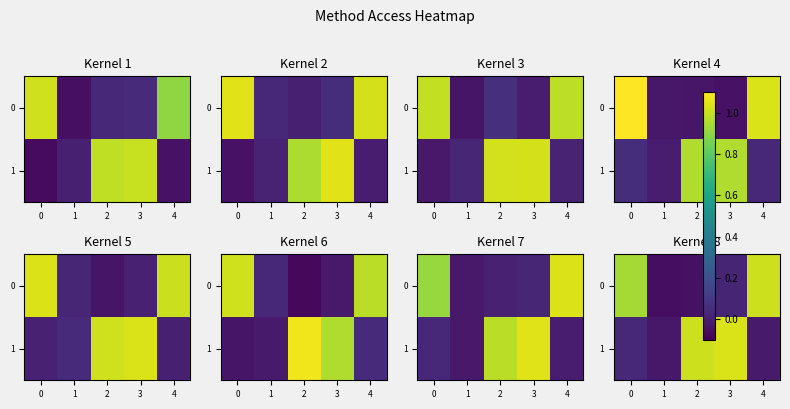

Which category has the highest value in the 0 series?

4